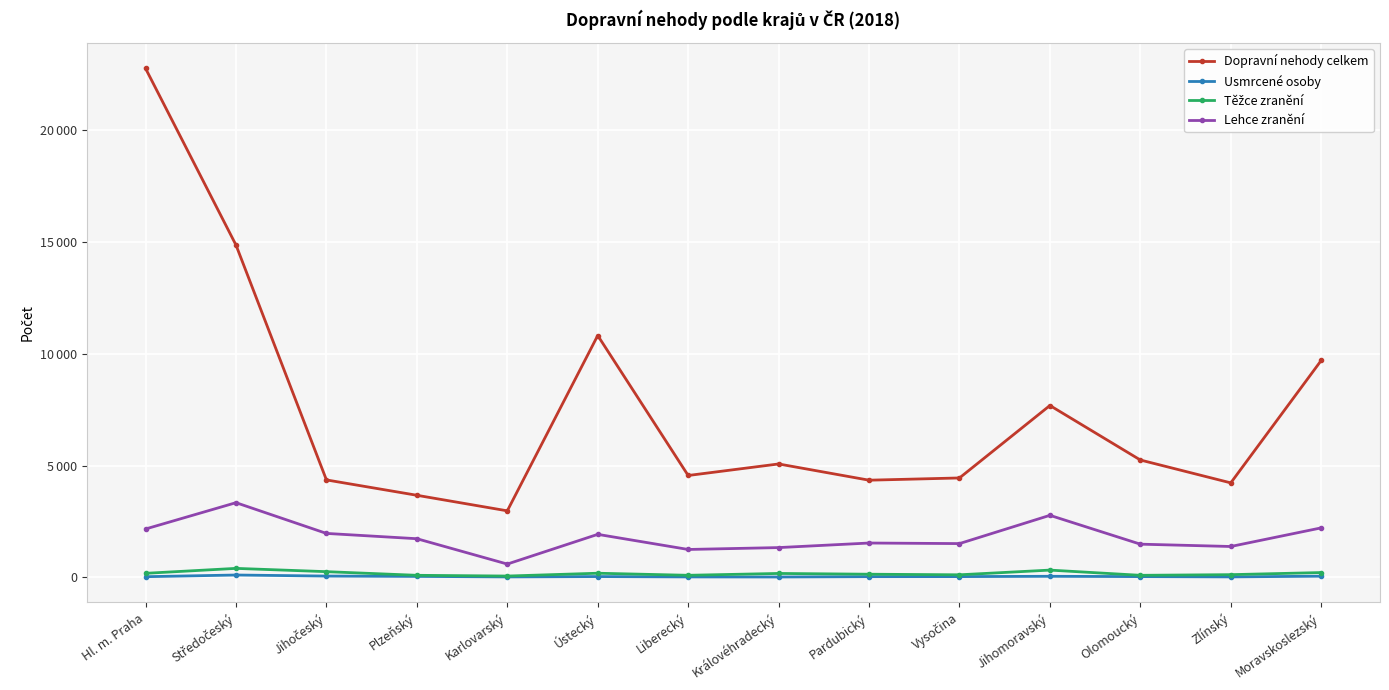

What is the maximum value shown in the chart?

22767